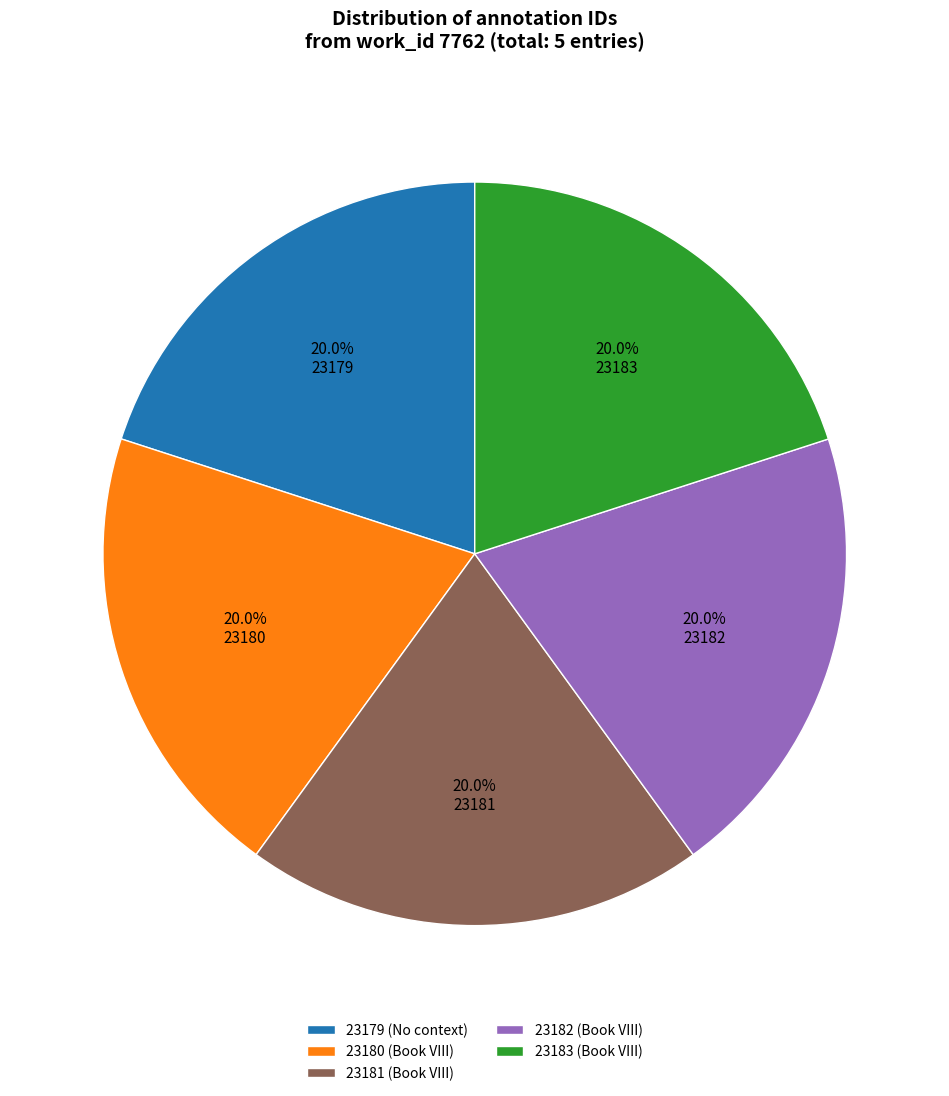

Combined, what portion of the pie is 23182 (Book VIII) and 23183 (Book VIII)?

40.0%